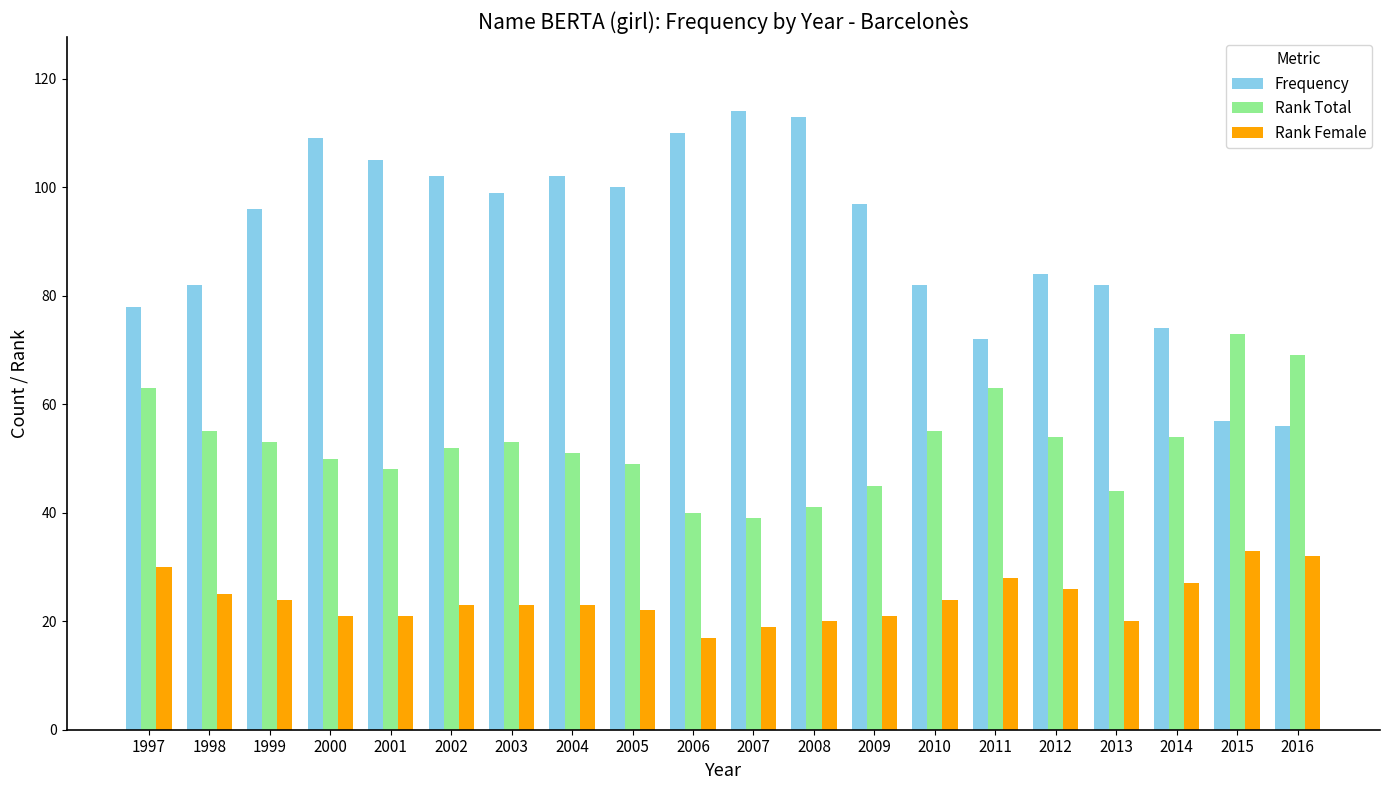

List the series in order of their peak value, lowest first.

Rank Female, Rank Total, Frequency